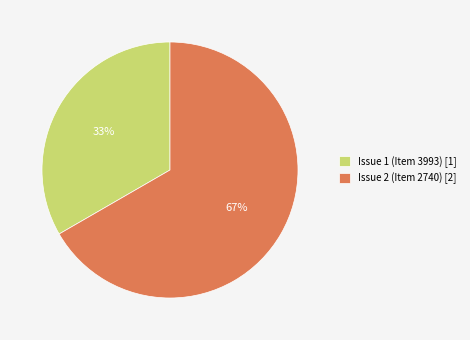

The Issue 2 (Item 2740) slice represents 56% of the pie. True or false?

False